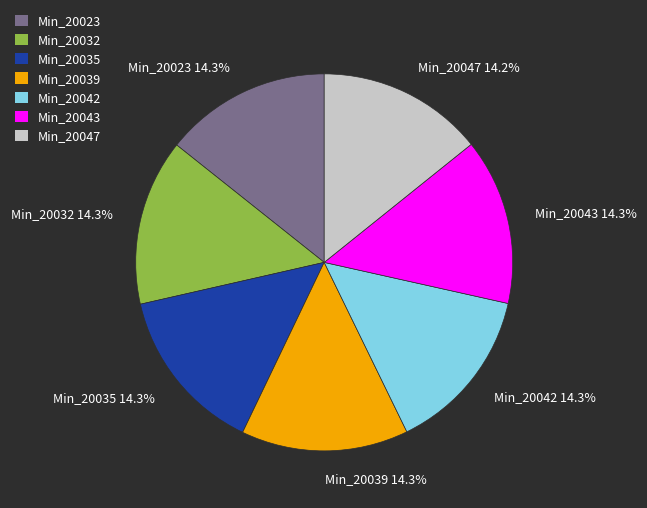

Is it true that Min_20043 is 23% of the pie?

False